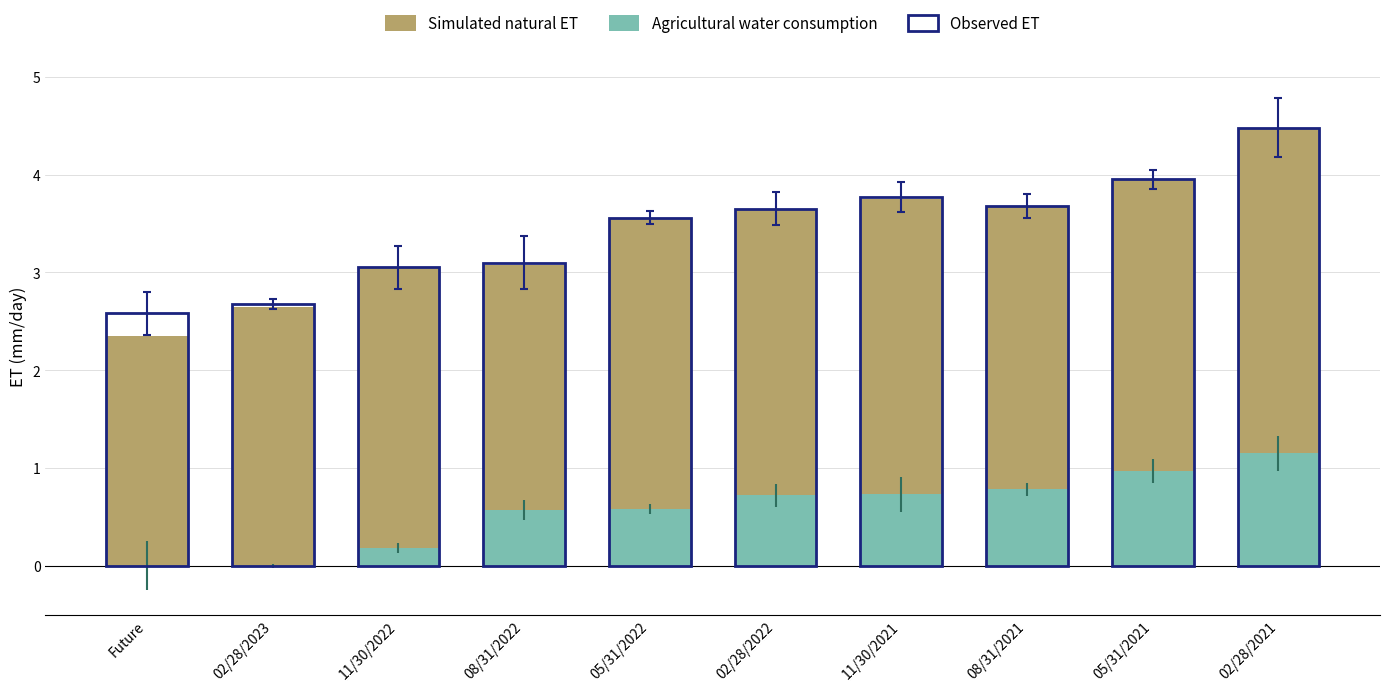

How many series are shown in this chart?

2